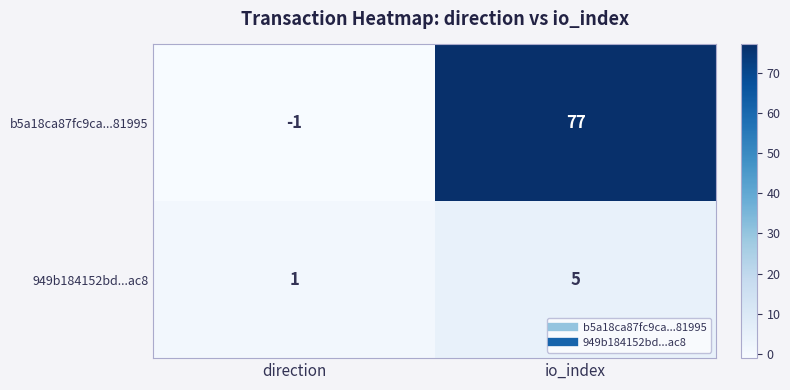

Is it true that b5a18ca87fc9ca...81995 equals 0 at direction?

False